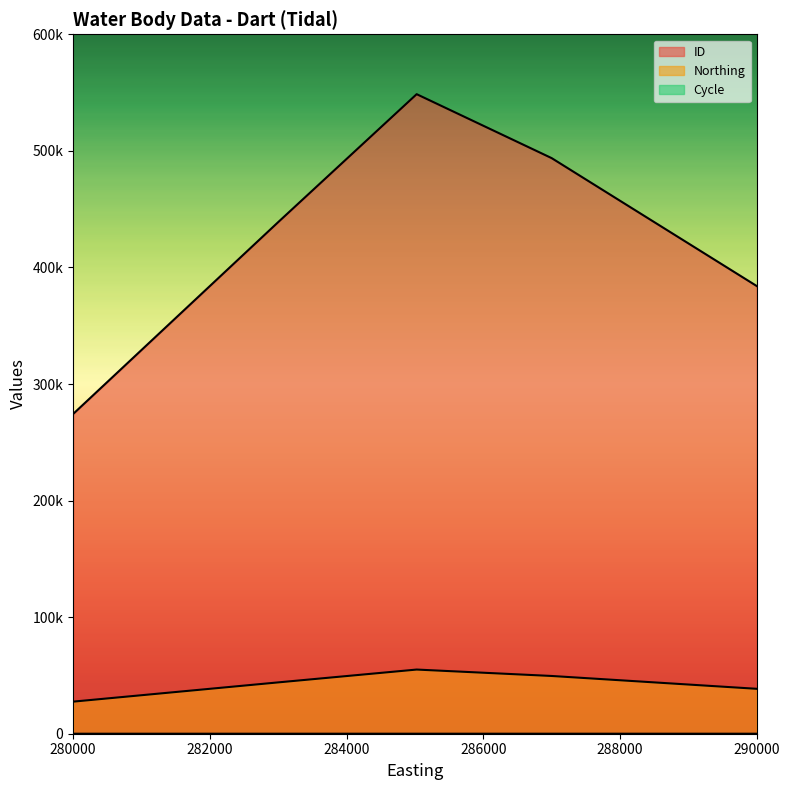

The value of Northing at 285025 is 73485. True or false?

False